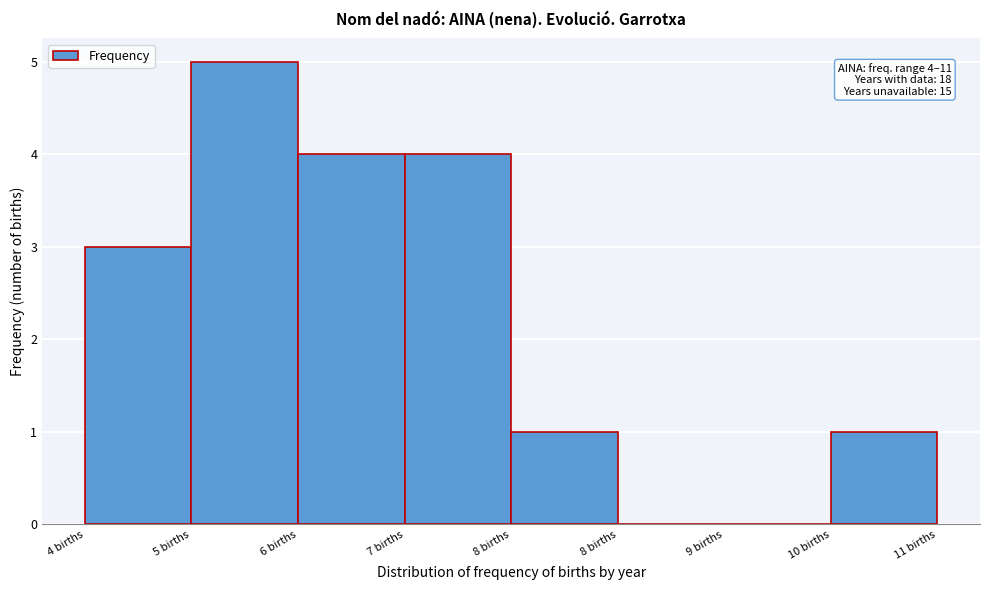

Are the bars horizontal?

No